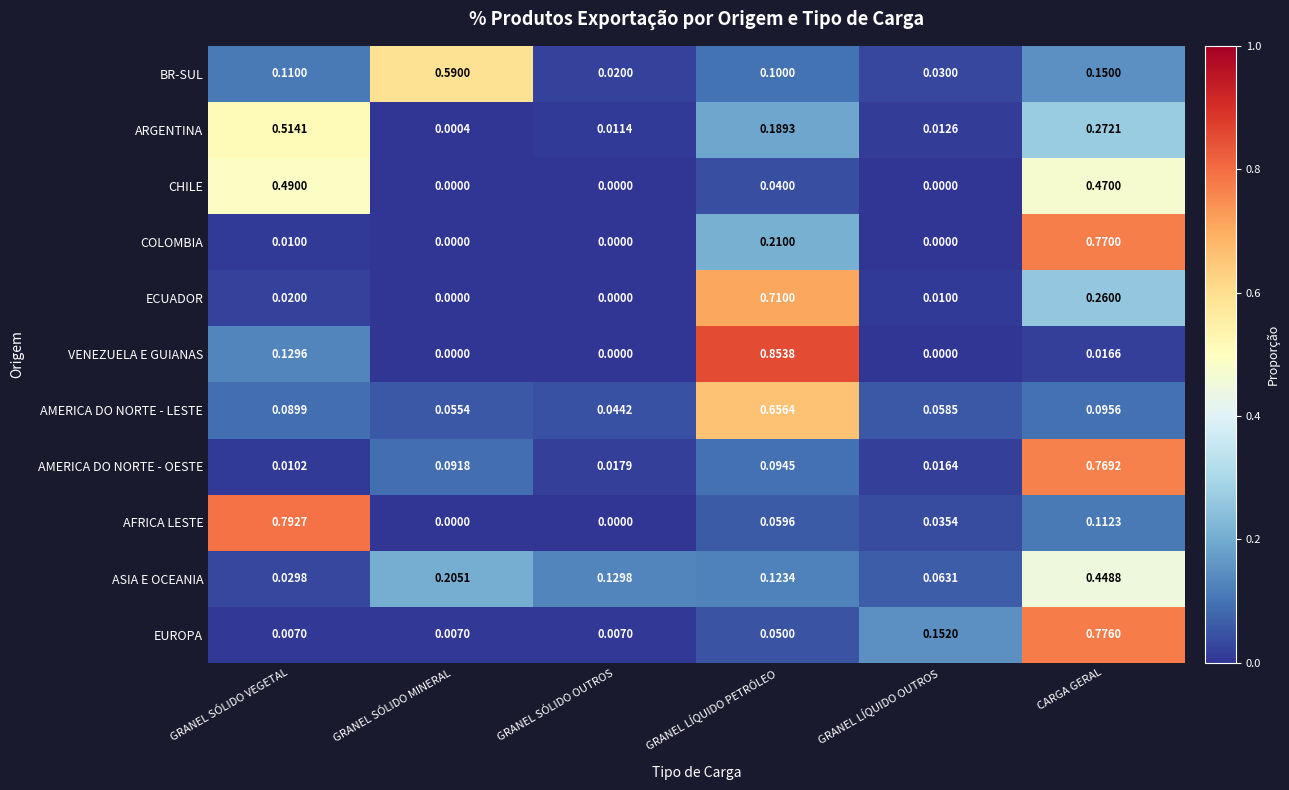

Which series has the widest spread of values?

VENEZUELA E GUIANAS